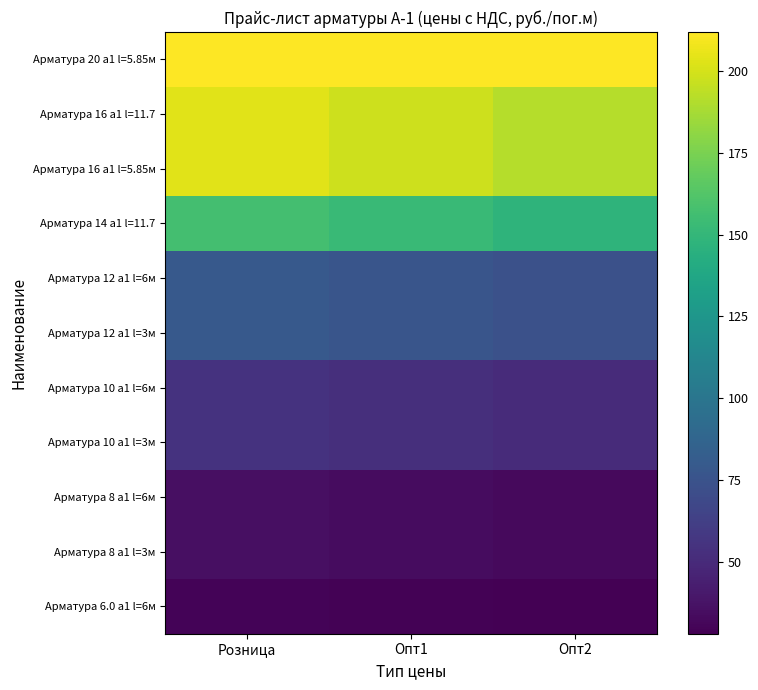

How many distinct data groups are displayed?

11